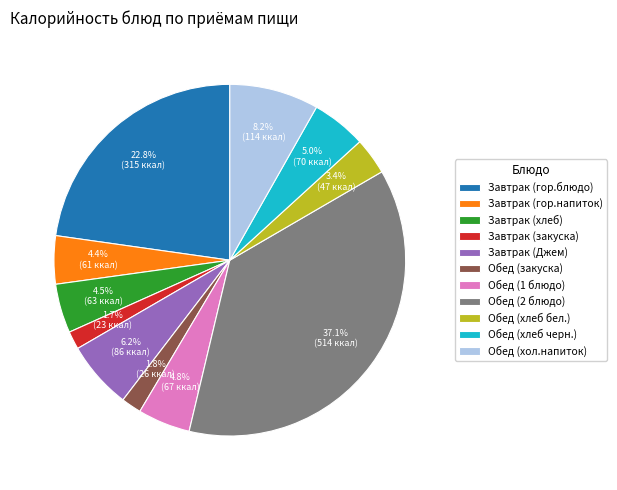

To the nearest percent, what is the difference between the Обед (2 блюдо) and Обед (закуска) slice percentages?

35%